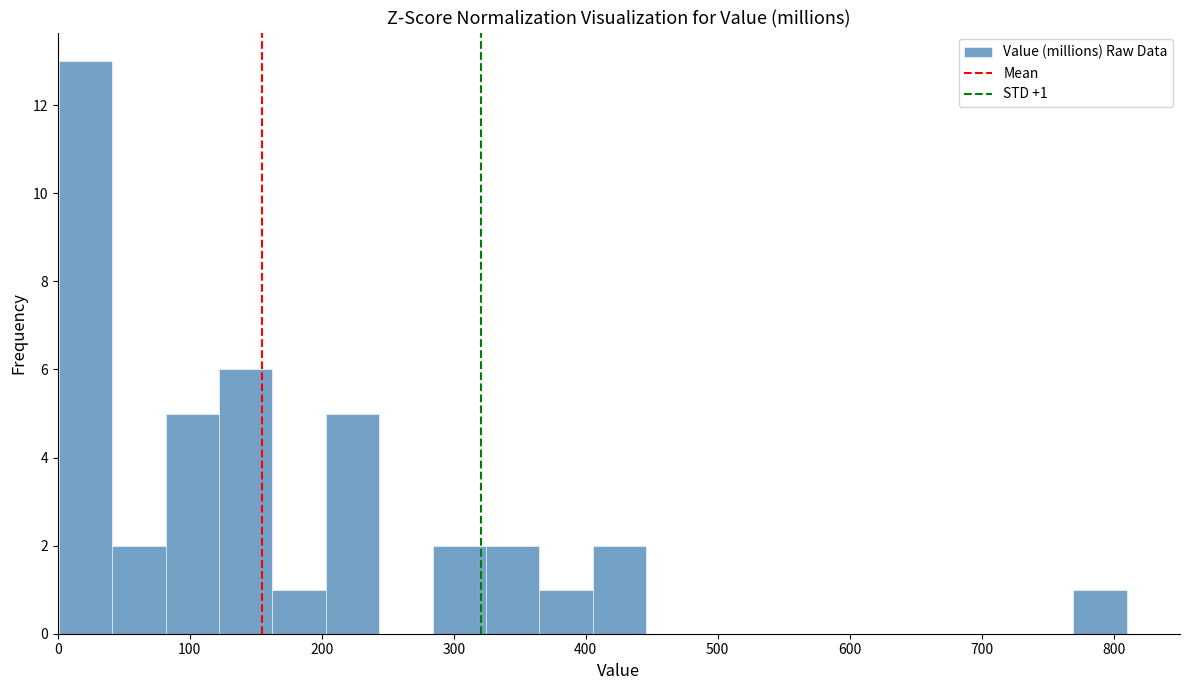

Which range on the x-axis has the tallest bar?

0 to 40